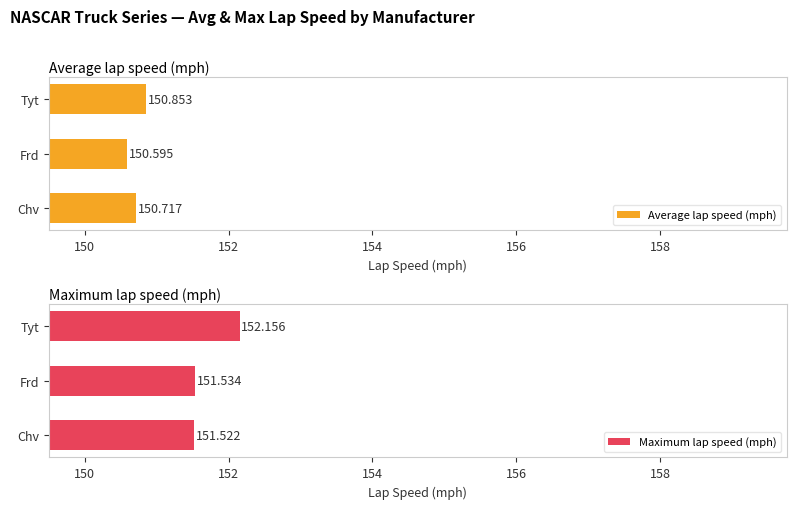

Which series has the widest spread of values?

Maximum lap speed (mph)